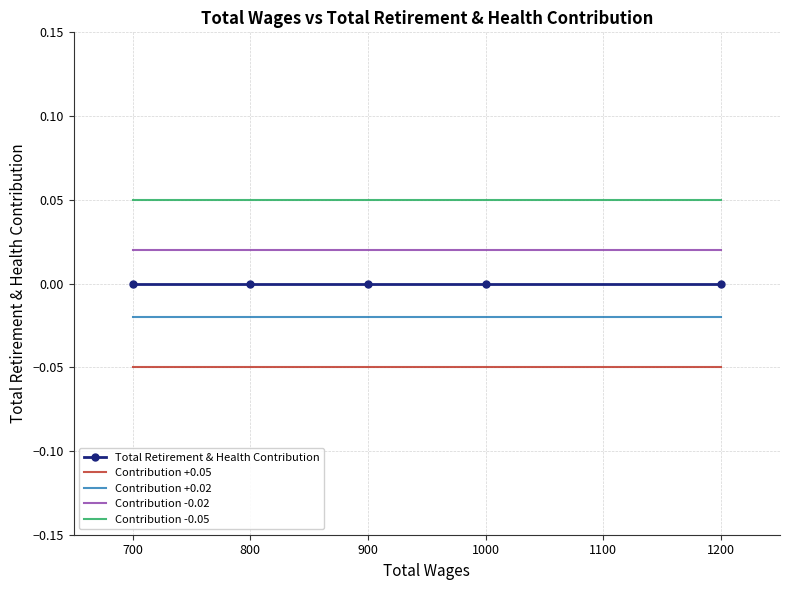

Reading left to right, list all the values displayed in this chart.

Total Retirement & Health Contribution: 0.0	0.0	0.0	0.0	0.0
Contribution +0.05: -0.1	-0.1	-0.1	-0.1	-0.1
Contribution +0.02: -0.0	-0.0	-0.0	-0.0	-0.0
Contribution -0.02: 0.0	0.0	0.0	0.0	0.0
Contribution -0.05: 0.1	0.1	0.1	0.1	0.1